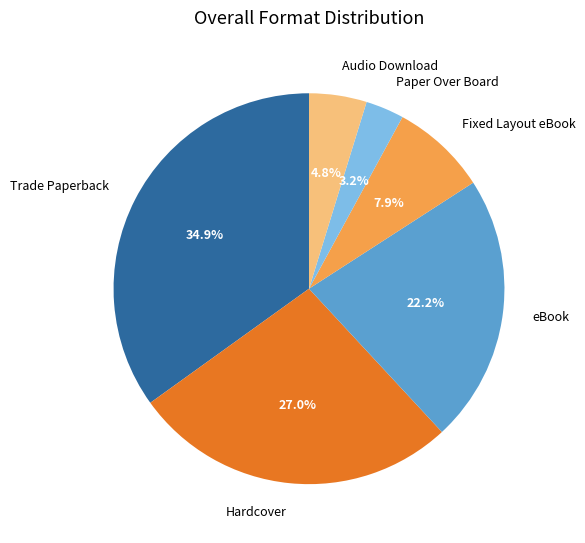

To the nearest percent, what is the difference between the largest and smallest slice percentages?

32%